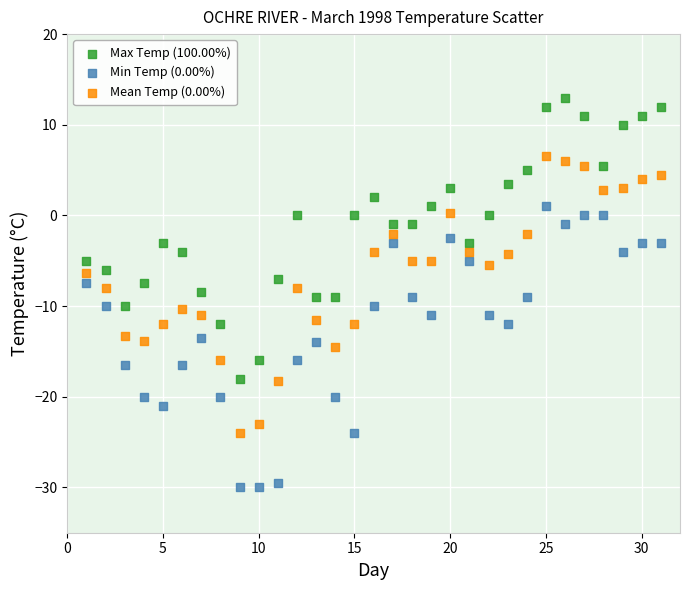

What are all the series names shown in the legend?

Max Temp (100.00%), Min Temp (0.00%), Mean Temp (0.00%)